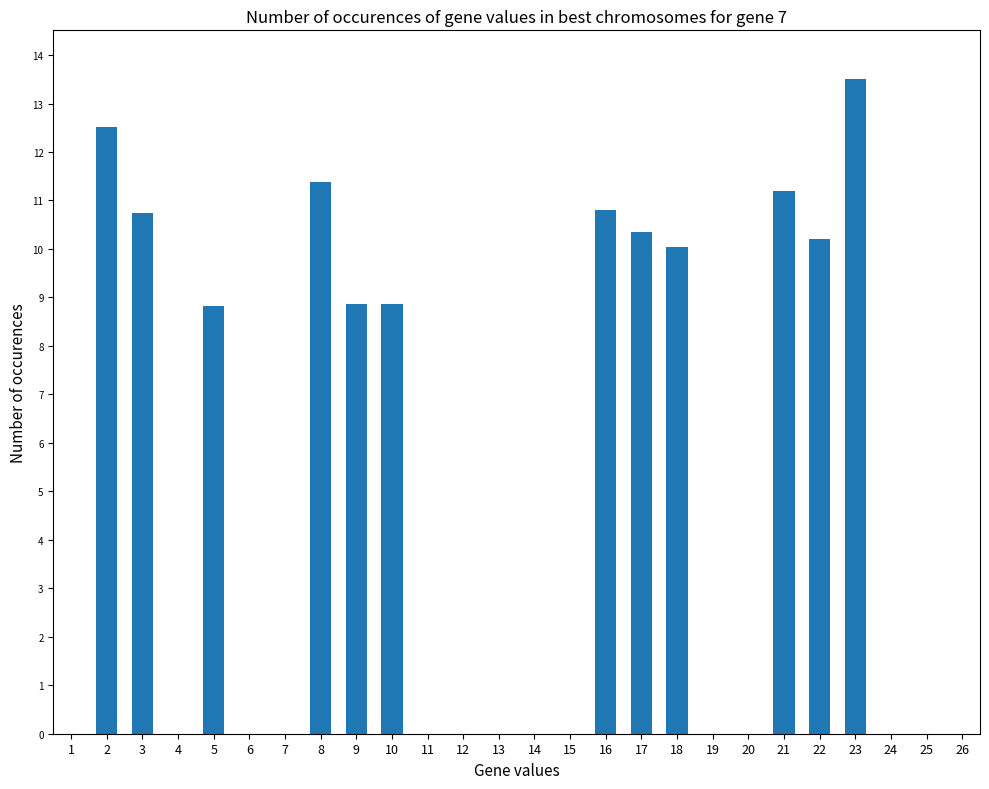

Which label corresponds to the largest value in the chart?

23